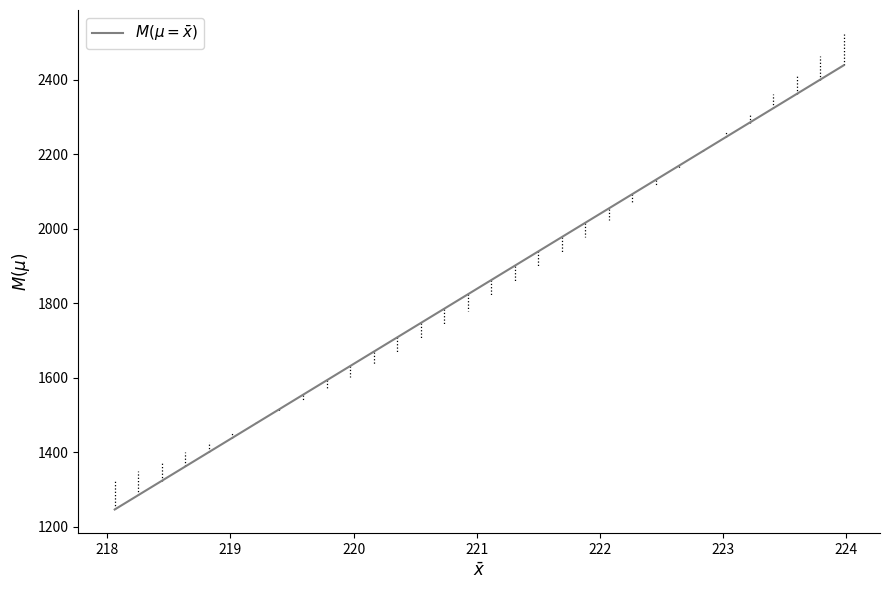

What is the smallest value displayed?

1246.0